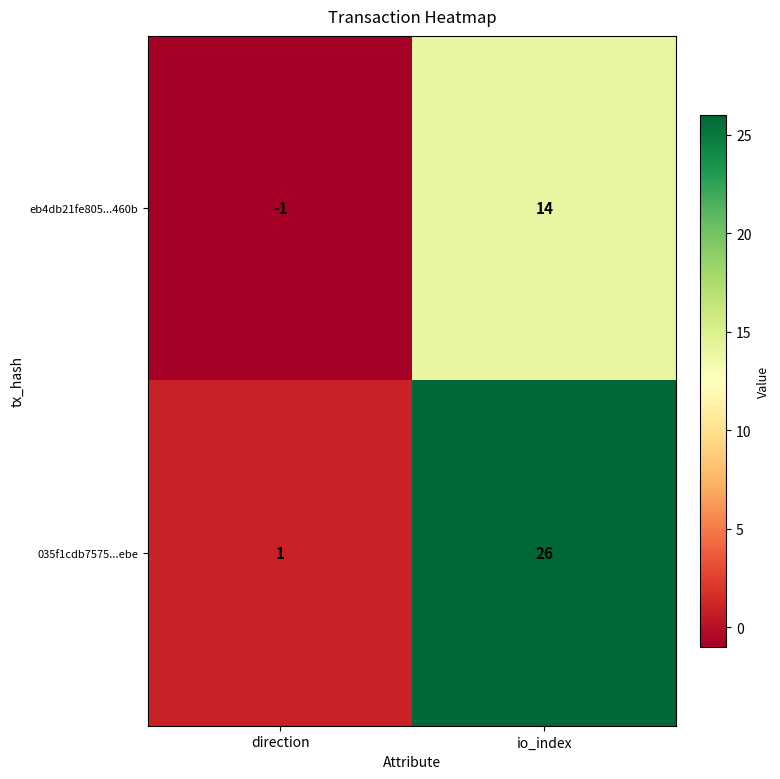

Reading left to right, what are all the values shown in this chart?

eb4db21fe805...460b: direction=-1	io_index=14
035f1cdb7575...ebe: direction=1	io_index=26